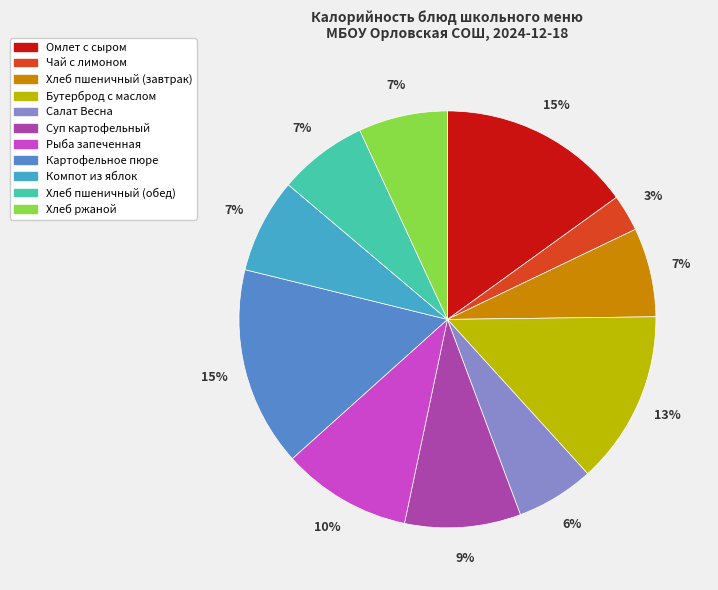

What is the change in value from Салат Весна to Компот из яблок?

+18.0